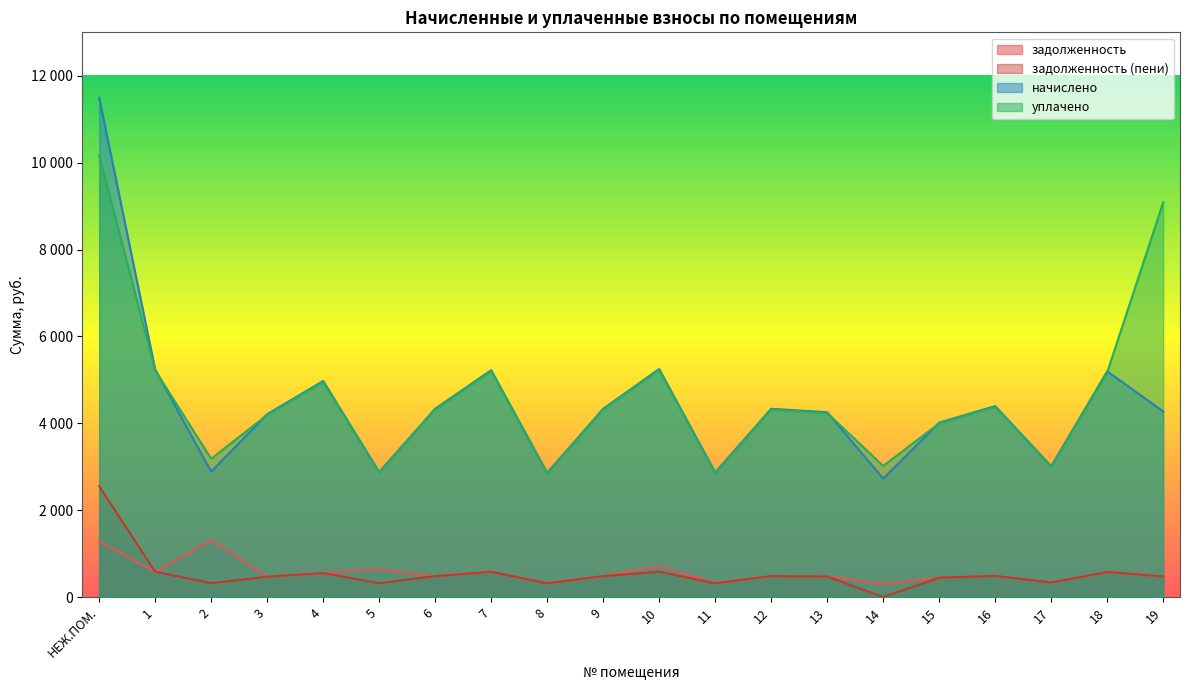

At which category is the sum across all series the highest?

НЕЖ.ПОМ.